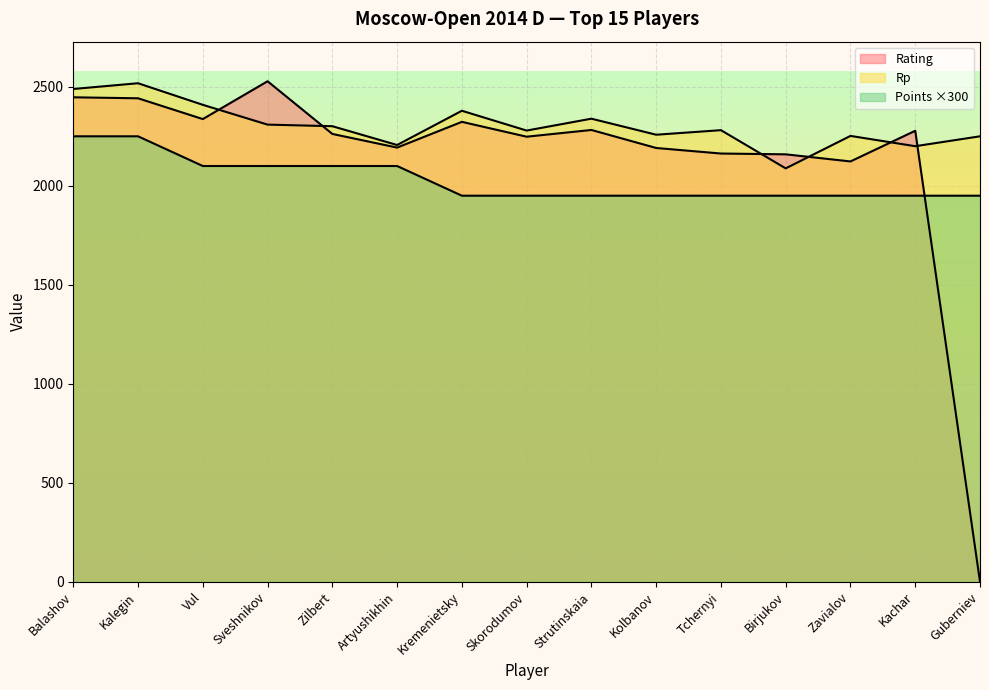

Does the chart display data point markers on the line(s)?

No